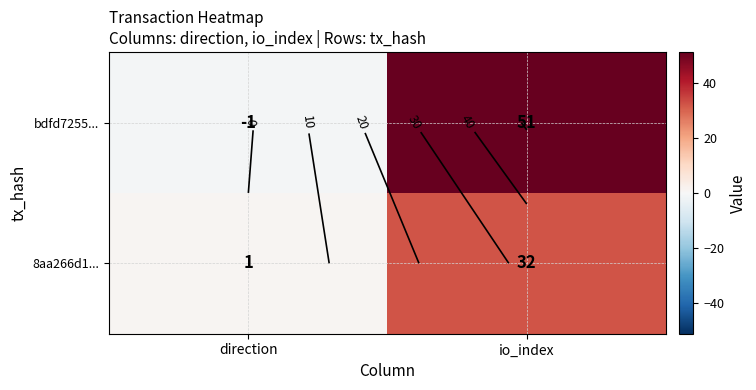

The bdfd7255... series shows 0 at direction. True or false?

False